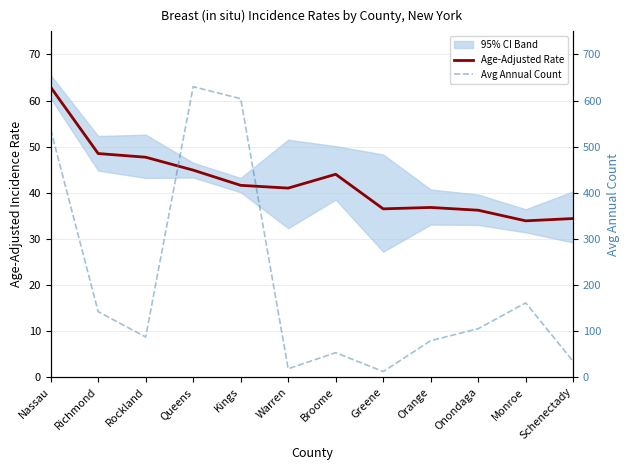

List the labels in order of Avg Annual Count value, largest first.

Queens, Kings, Nassau, Monroe, Richmond, Onondaga, Rockland, Orange, Broome, Schenectady, Warren, Greene